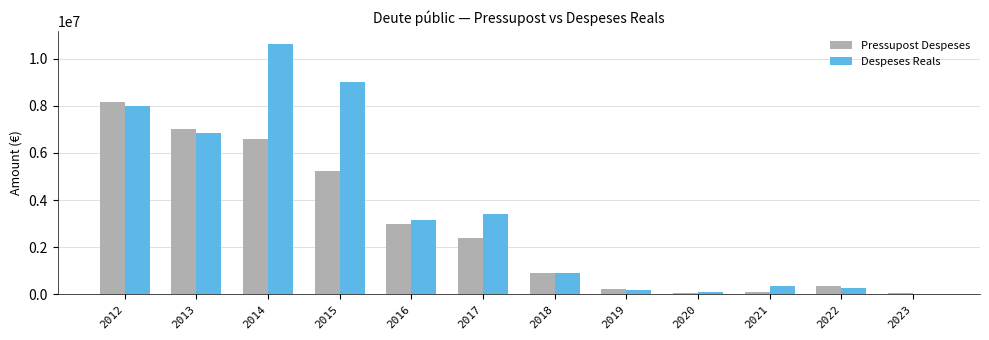

Which series changed the most between 2016 and 2019?

Despeses Reals